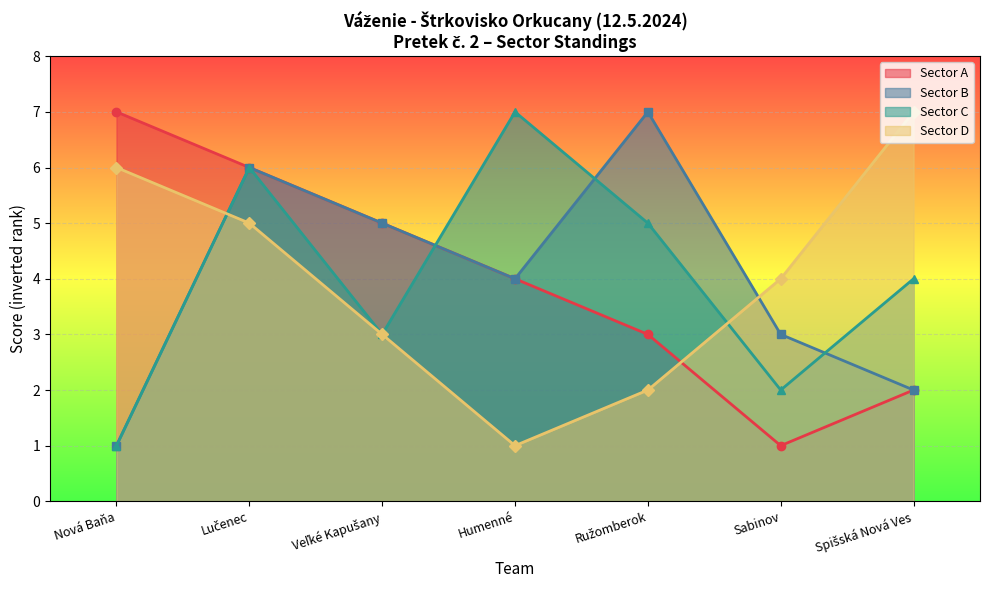

Rank the series at Sabinov from lowest to highest value.

Sector A, Sector C, Sector B, Sector D